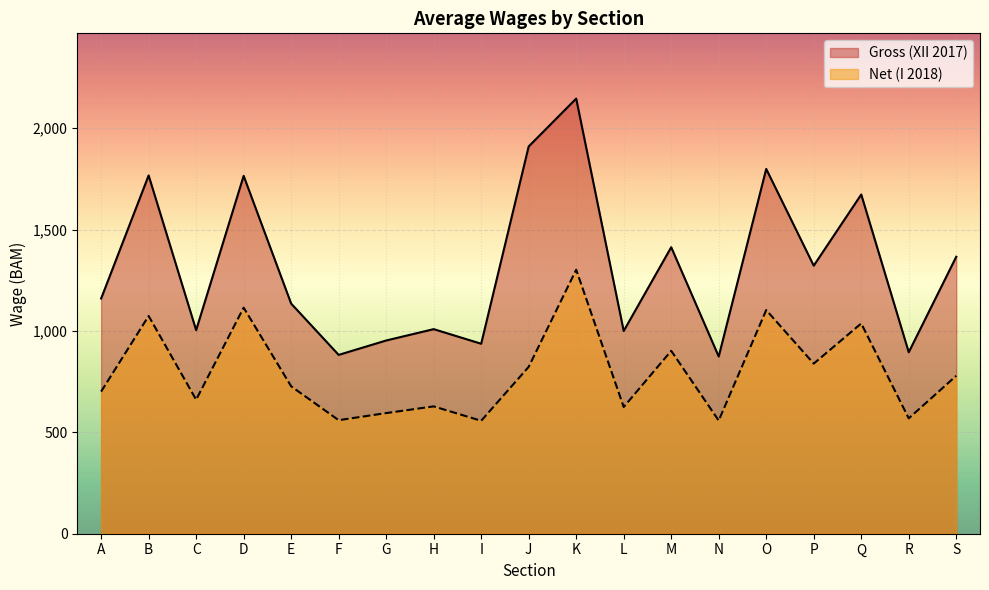

Which category has the highest value in the Net (I 2018) series?

K